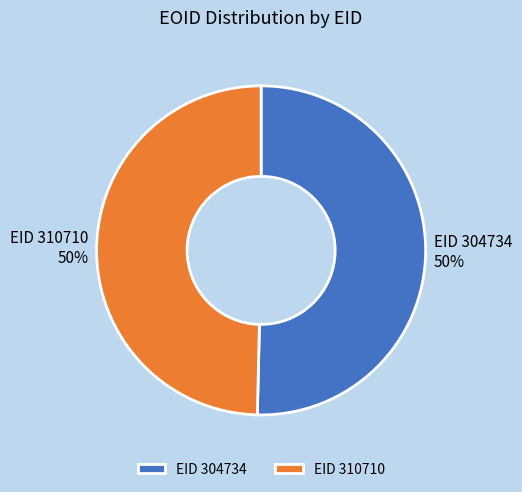

To the nearest percent, what is the average slice percentage?

50%